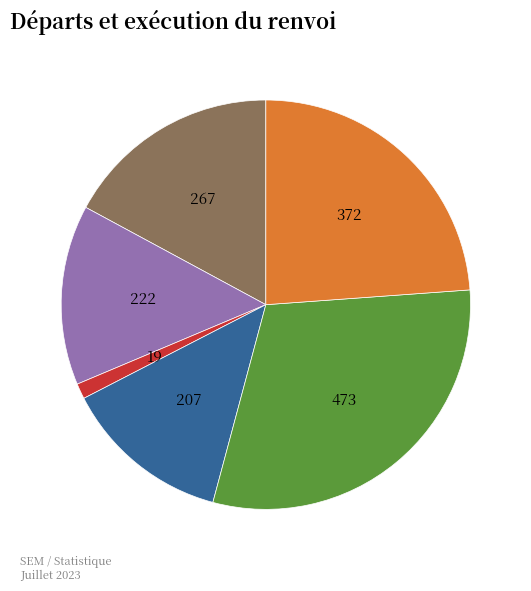

Is there any slice that represents more than half of the pie?

No